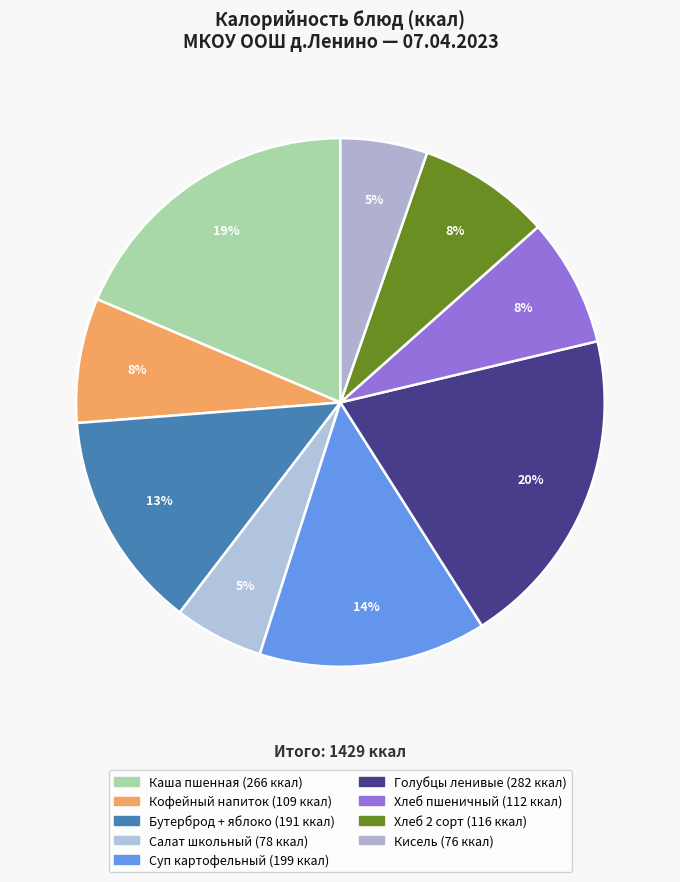

Which category has the biggest portion of the pie?

Голубцы ленивые